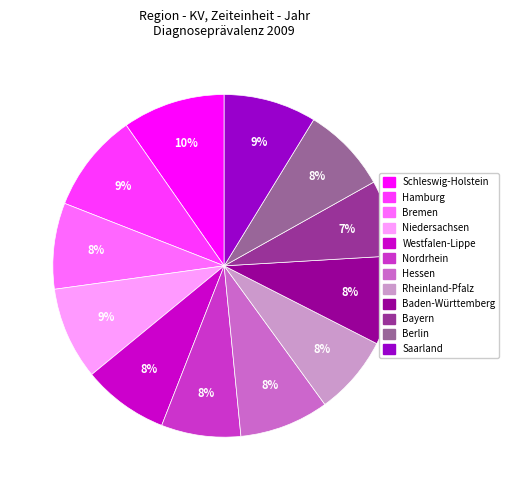

Is Baden-Württemberg the majority of the pie?

No